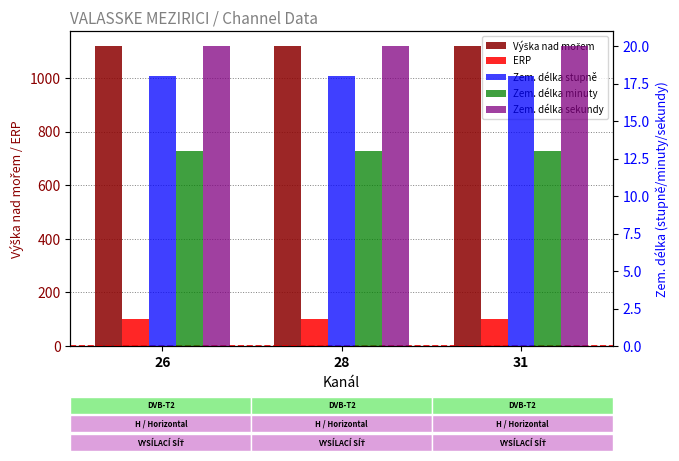

What is the value of the Zem. délka stupně bar at the 2nd from the left?

18